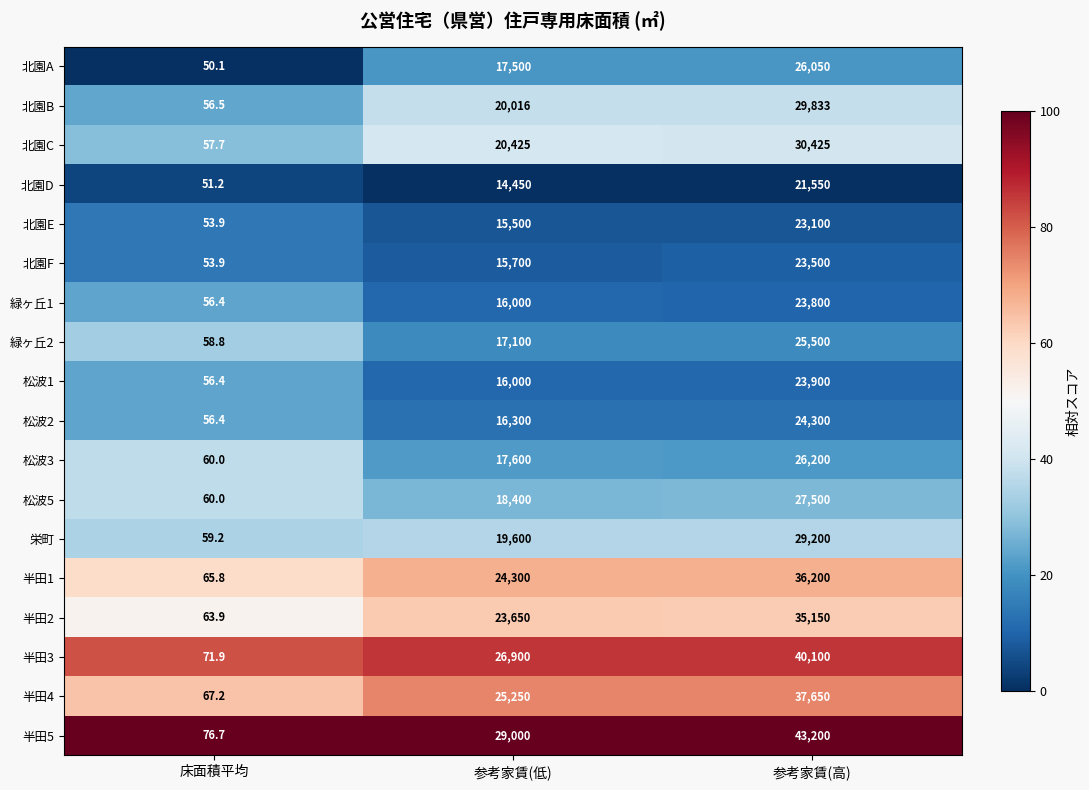

Between 参考家賃(低) and 参考家賃(高), which series saw the biggest shift?

半田5